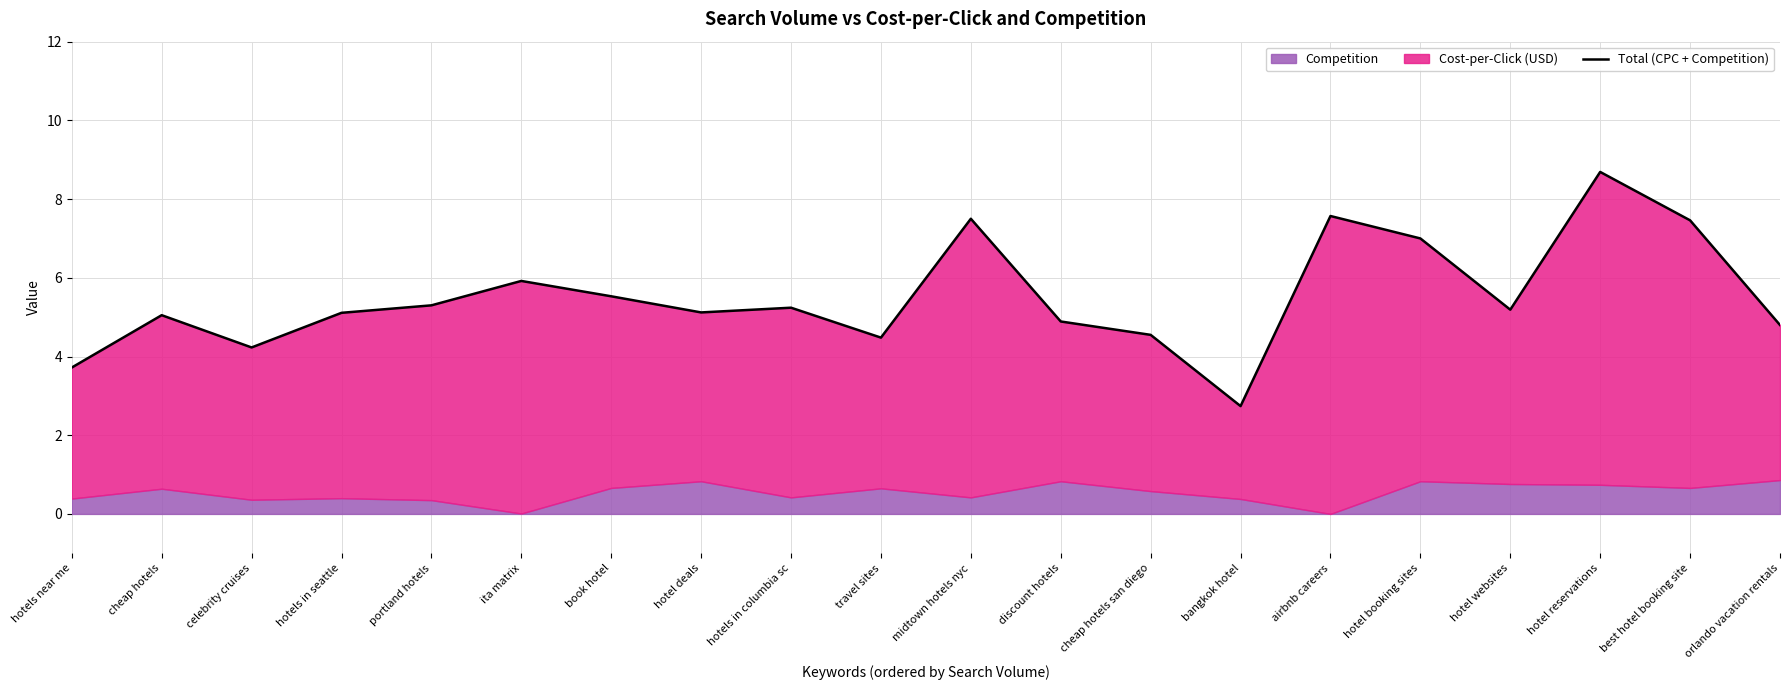

Reading right to left, what are all the values shown in this chart?

orlando vacation rentals=4.8	best hotel booking site=7.5	hotel reservations=8.7	hotel websites=5.2	hotel booking sites=7.0	airbnb careers=7.6	bangkok hotel=2.7	cheap hotels san diego=4.5	discount hotels=4.9	midtown hotels nyc=7.5	travel sites=4.5	hotels in columbia sc=5.2	hotel deals=5.1	book hotel=5.5	ita matrix=5.9	portland hotels=5.3	hotels in seattle=5.1	celebrity cruises=4.2	cheap hotels=5.0	hotels near me=3.7